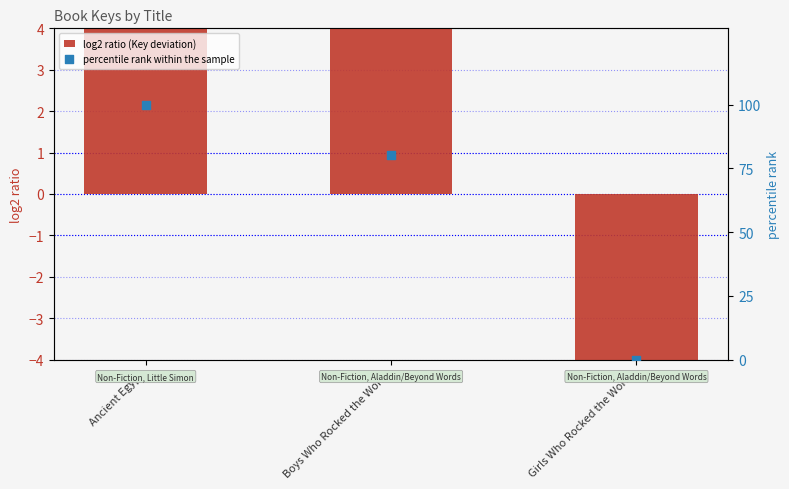

Is the value of log2 ratio (Key deviation) at Boys Who Rocked the World greater than the value of percentile rank within the sample at Girls Who Rocked the World?

Yes